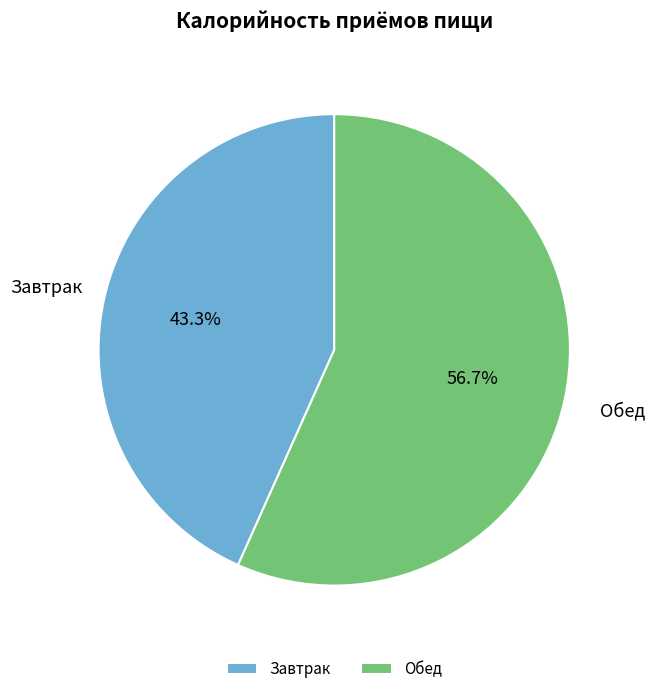

What percentage do Обед and Завтрак together represent?

100.0%